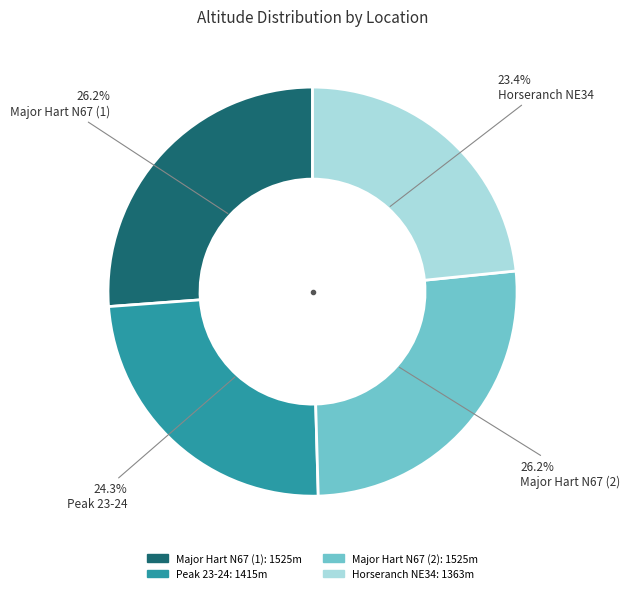

The Major Hart N67 (1) slice represents 40% of the pie. True or false?

False